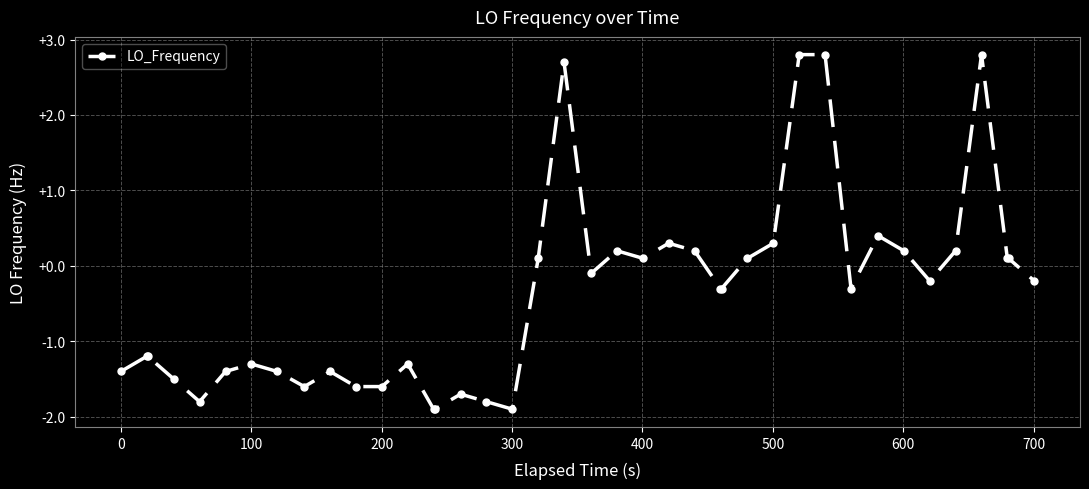

True or false: the data has more than 0 interior local peaks.

True